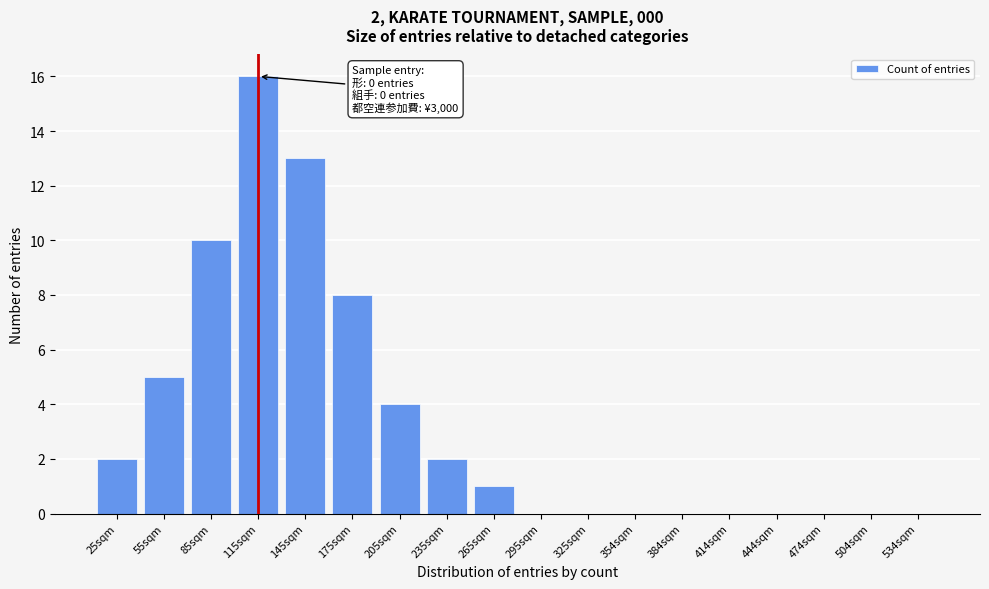

Reading right to left, list all the values displayed in this chart.

534sqm=0	504sqm=0	474sqm=0	444sqm=0	414sqm=0	384sqm=0	354sqm=0	325sqm=0	295sqm=0	265sqm=1	235sqm=2	205sqm=4	175sqm=8	145sqm=13	115sqm=16	85sqm=10	55sqm=5	25sqm=2